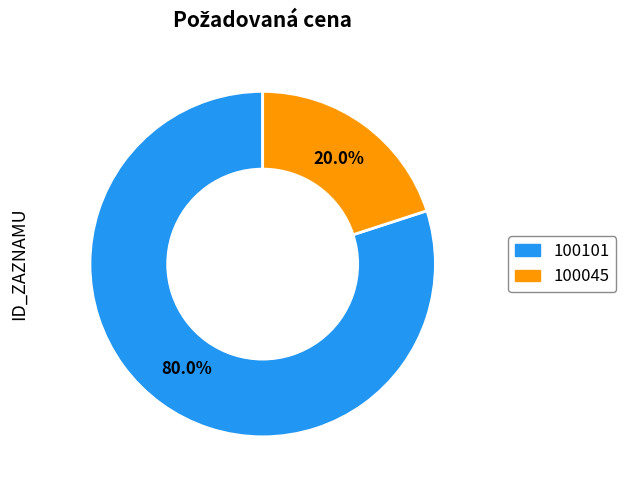

Is it true that 100101 is 86% of the pie?

False